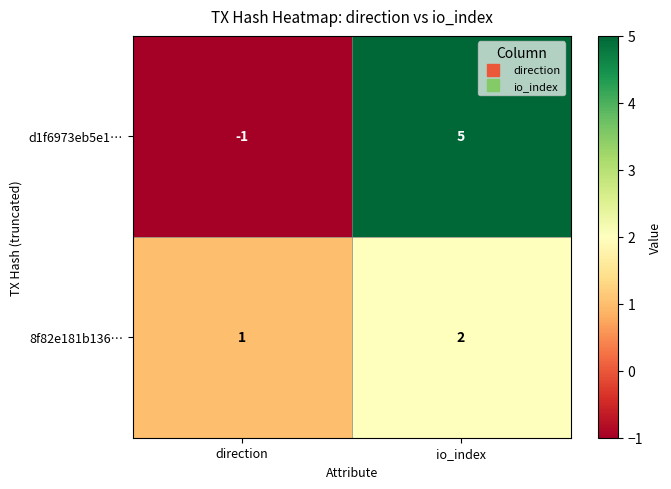

Rank the series by their average value, from lowest to highest.

8f82e181b136…, d1f6973eb5e1…